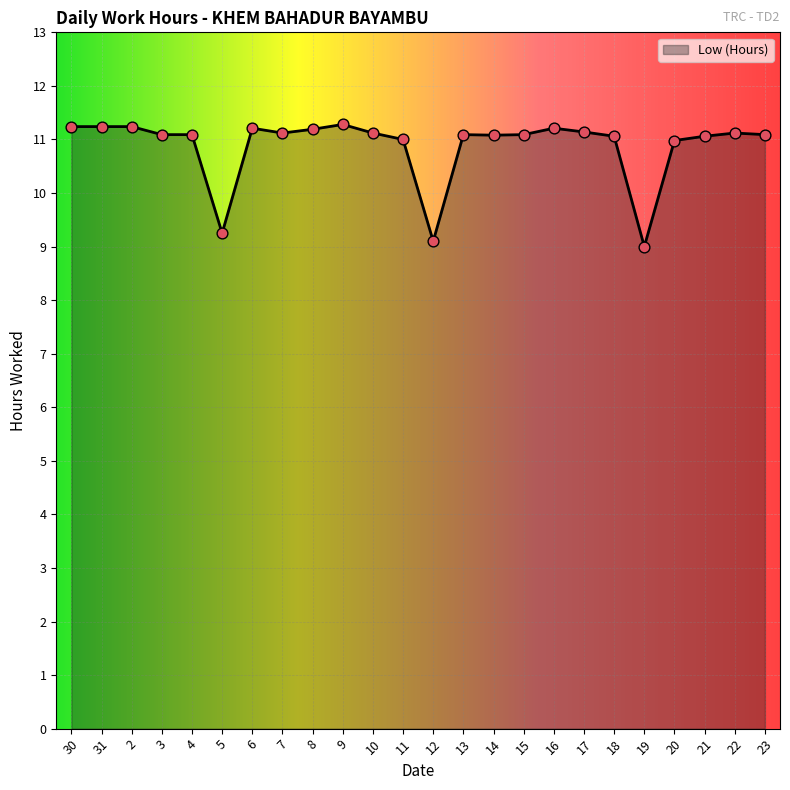

Approximately how many times larger is the value at 17 compared to 2?

1.0